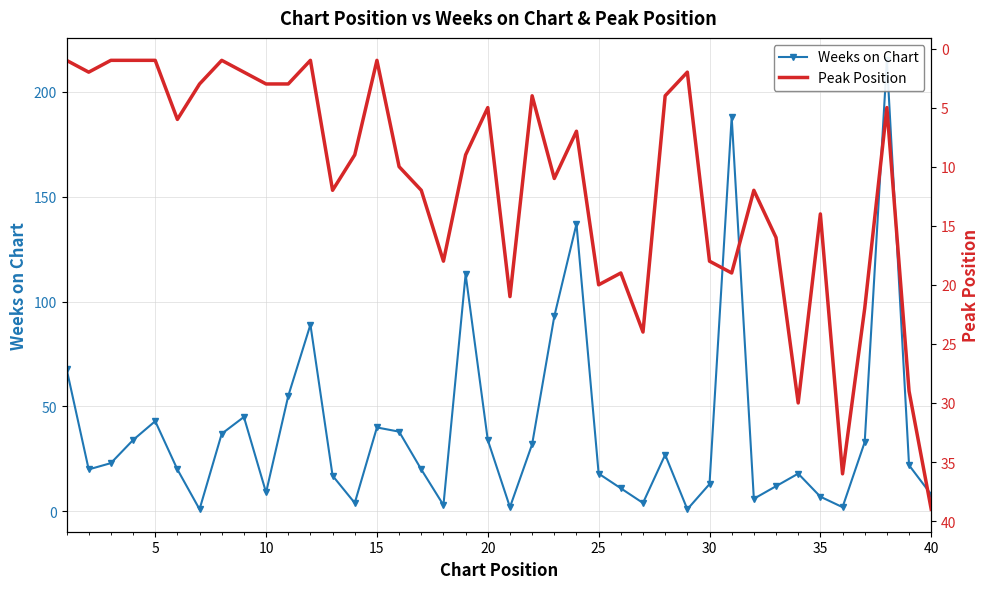

How many interior local valleys does the Weeks on Chart series have?

10